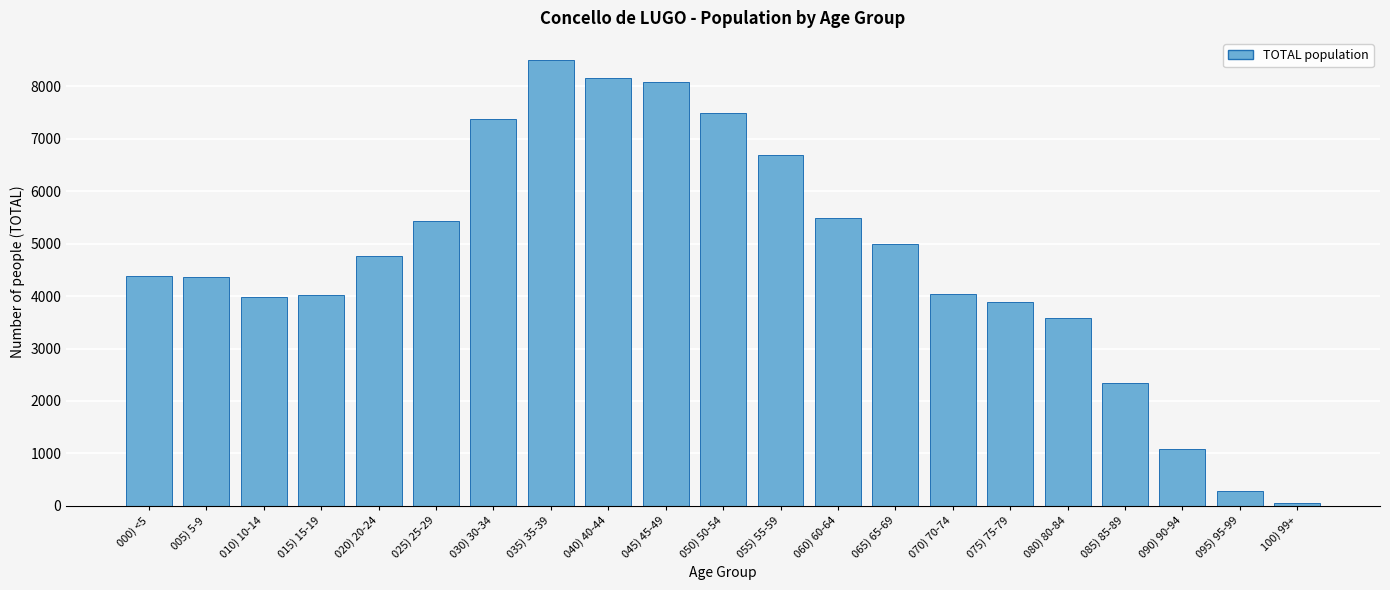

What is the change in value from 010) 10-14 to 020) 20-24?

+785